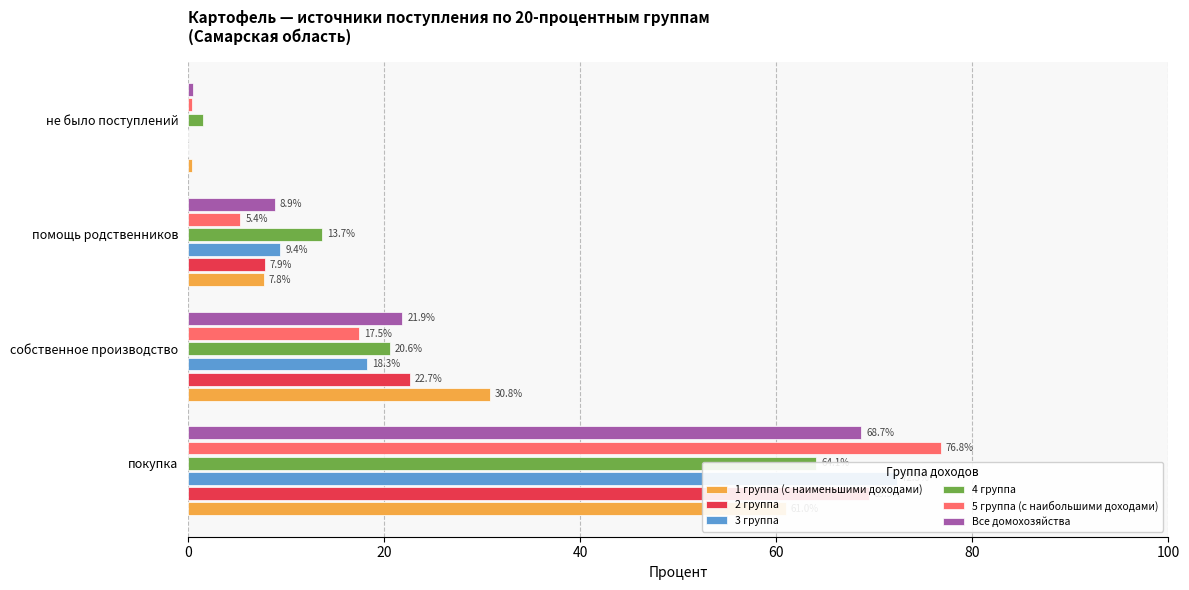

Between собственное производство and помощь родственников, which is larger?

собственное производство